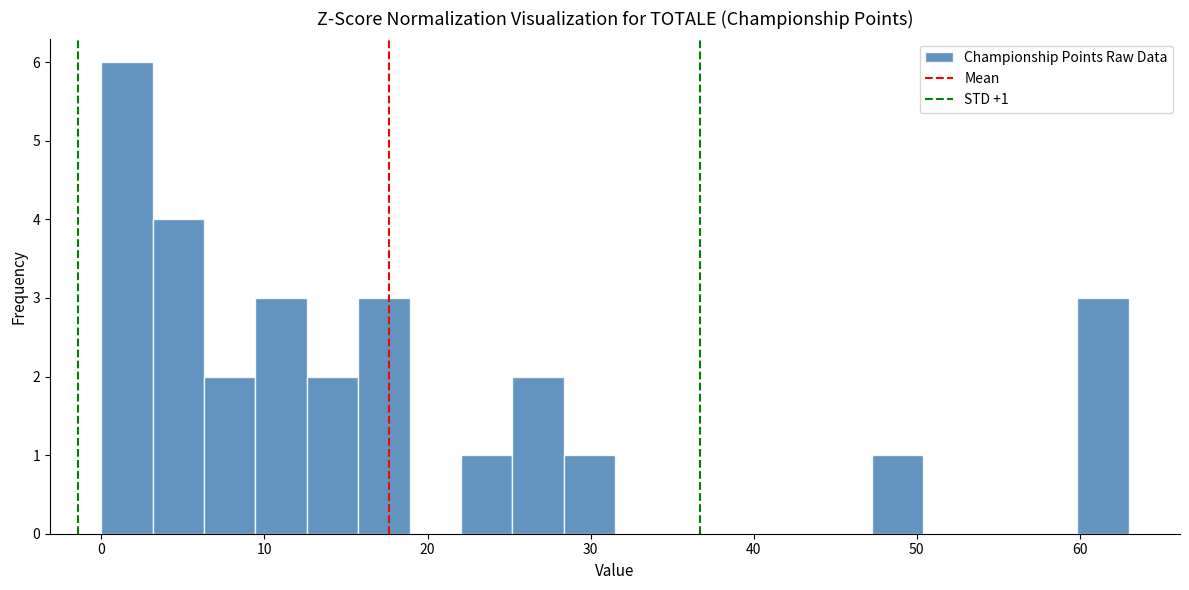

Read against the x-axis, roughly where is the centre of the tallest bar?

2